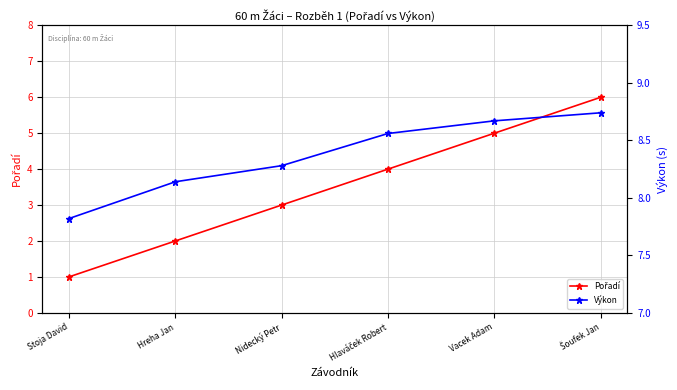

Which has a higher value, Nidecký Petr or Stoja David?

Nidecký Petr